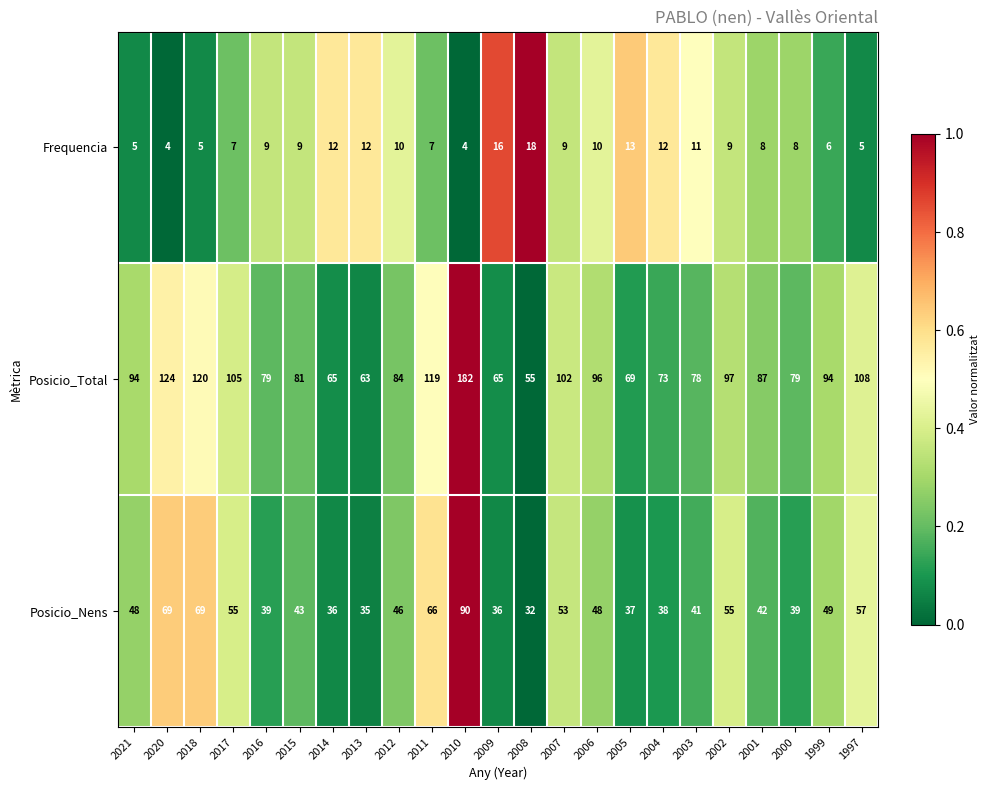

What is the difference between the maximum and minimum values in the Posicio_Nens series?

58